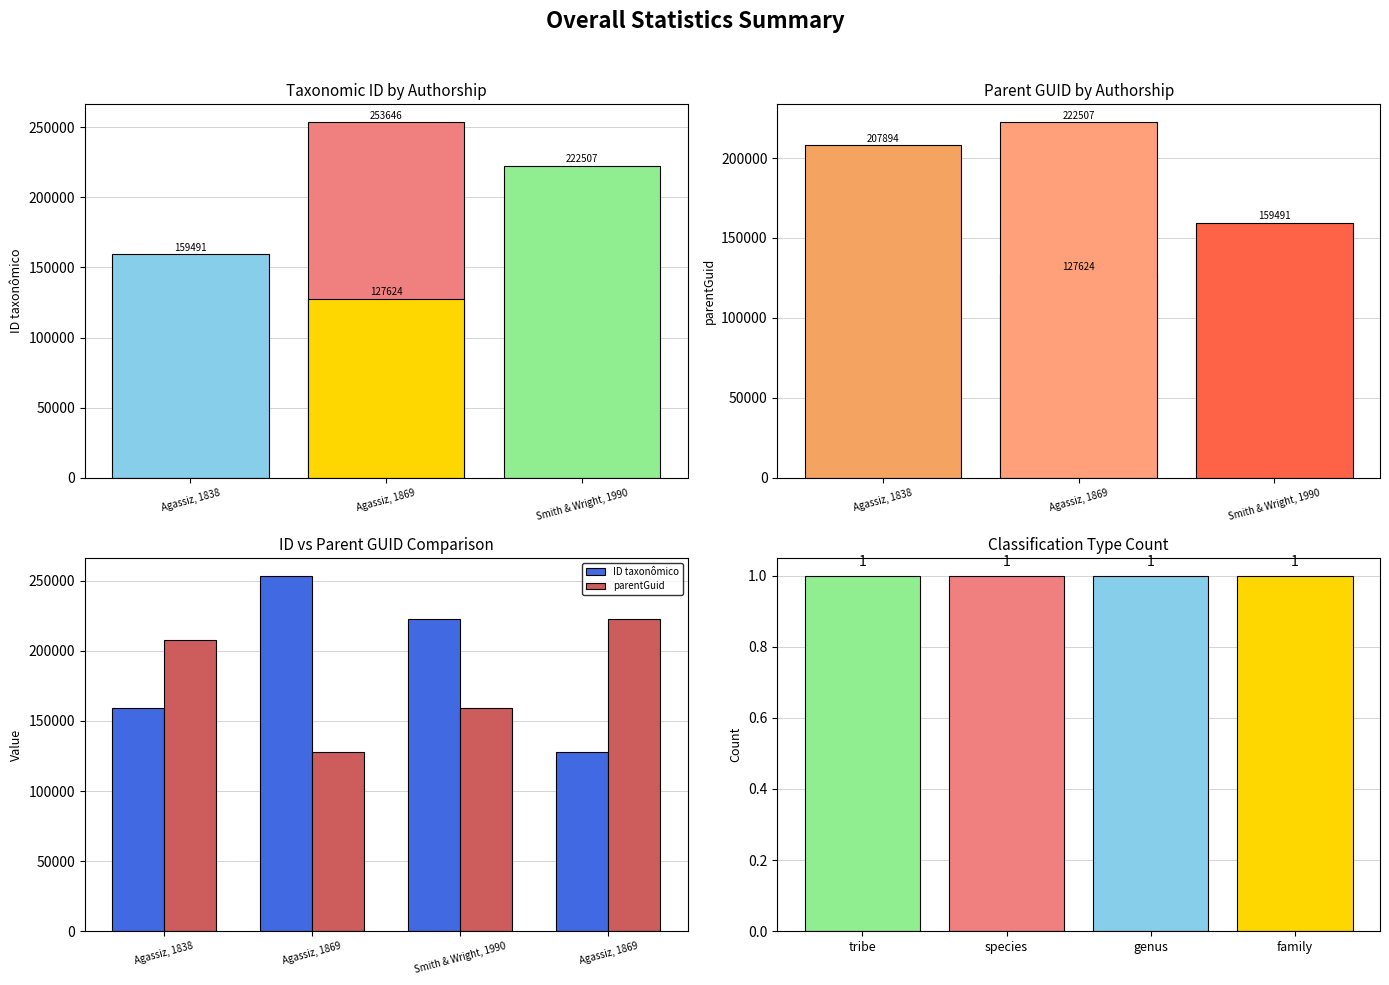

Between 3 and Agassiz, 1838, which is larger?

Agassiz, 1838